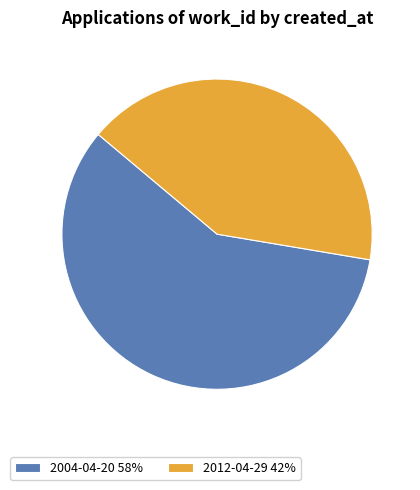

Rank the categories by value from highest to lowest.

2004-04-20, 2012-04-29